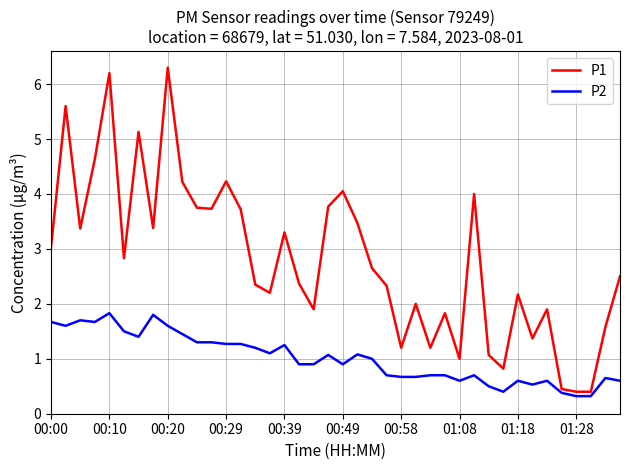

Which series has the largest total across all categories?

P1